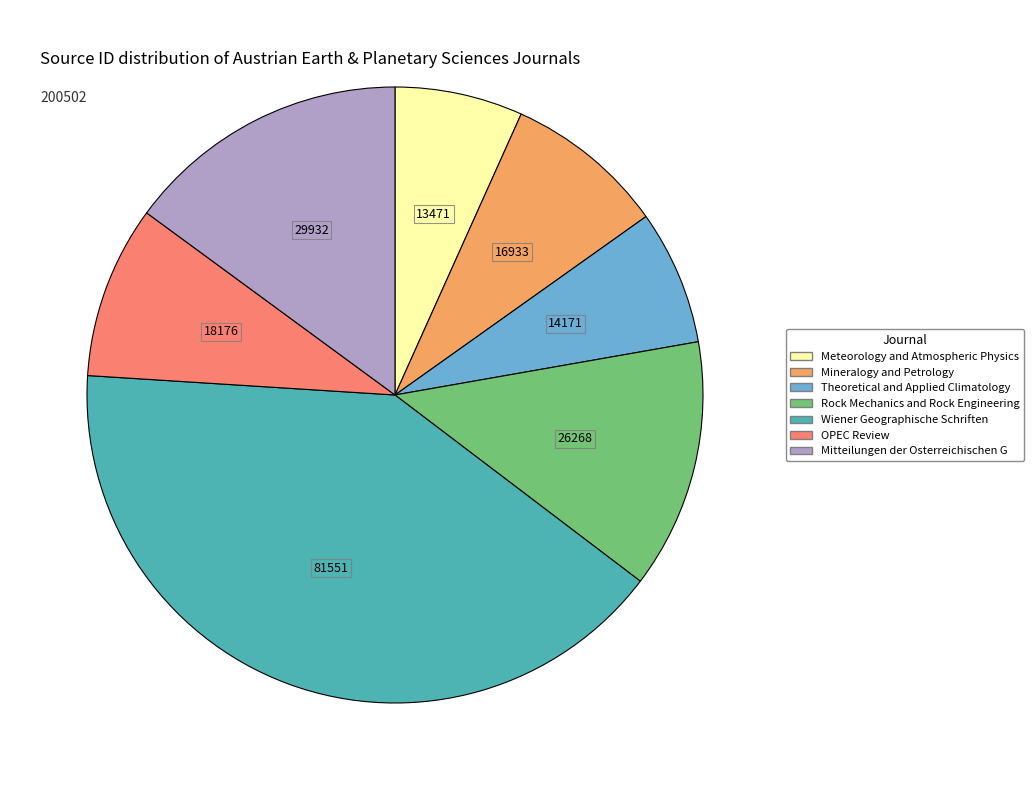

How many segments does this pie chart have?

7